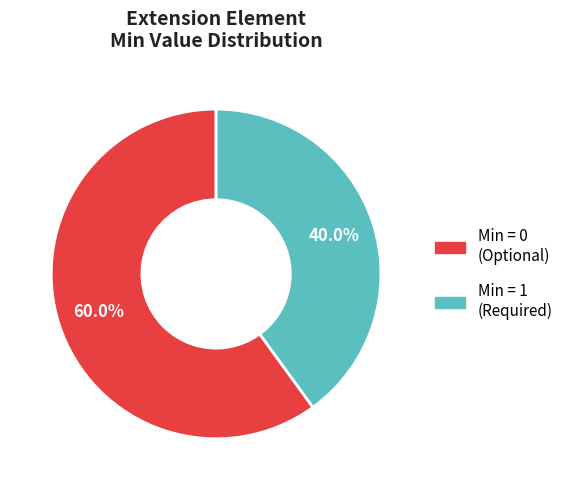

Count the number of slices in the pie.

2